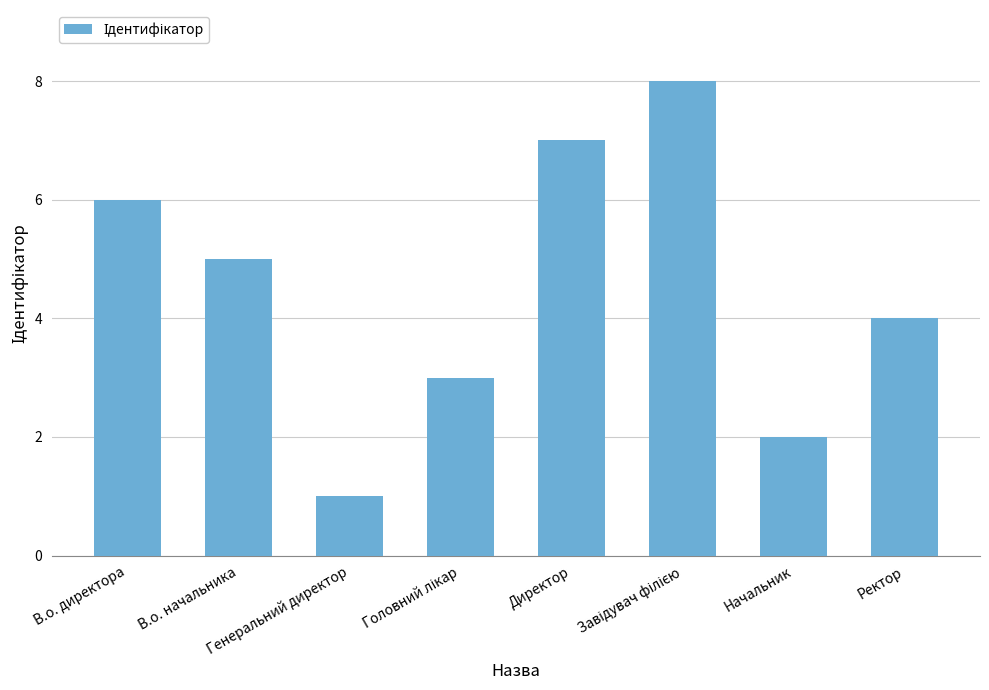

What is the difference between the maximum and minimum values?

7